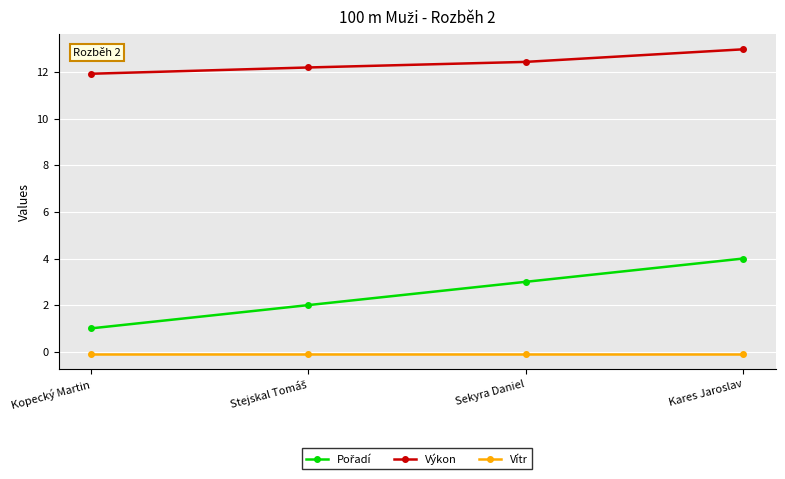

True or false: Výkon has more than 1 points higher than both neighbors.

False